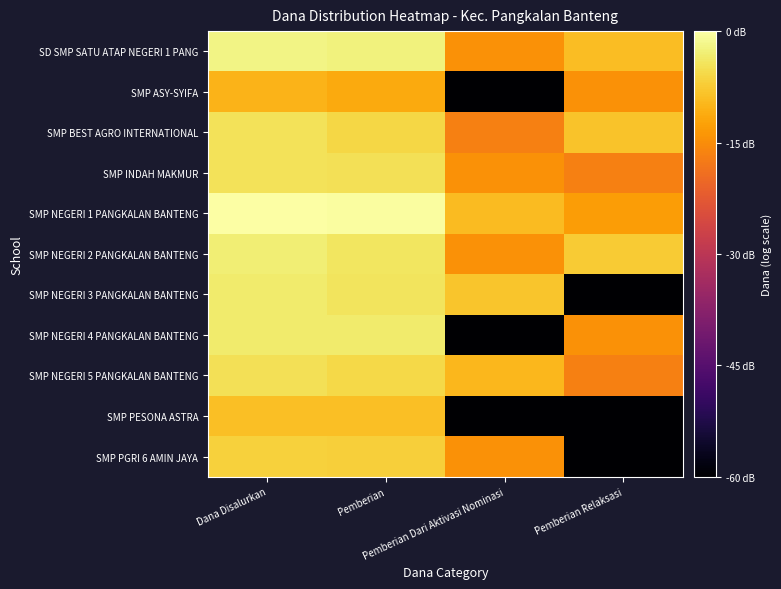

Reading left to right, transcribe all the data shown in this chart.

SD SMP SATU ATAP NEGERI 1 PANG: Dana Disalurkan=17.3	Pemberian=17.1	Pemberian Dari Aktivasi Nominasi=13.5	Pemberian Relaksasi=15.1
SMP ASY-SYIFA: Dana Disalurkan=14.8	Pemberian=14.4	Pemberian Dari Aktivasi Nominasi=0.0	Pemberian Relaksasi=13.5
SMP BEST AGRO INTERNATIONAL: Dana Disalurkan=16.4	Pemberian=16.0	Pemberian Dari Aktivasi Nominasi=12.8	Pemberian Relaksasi=15.3
SMP INDAH MAKMUR: Dana Disalurkan=16.5	Pemberian=16.4	Pemberian Dari Aktivasi Nominasi=13.5	Pemberian Relaksasi=12.8
SMP NEGERI 1 PANGKALAN BANTENG: Dana Disalurkan=17.8	Pemberian=17.7	Pemberian Dari Aktivasi Nominasi=15.0	Pemberian Relaksasi=13.9
SMP NEGERI 2 PANGKALAN BANTENG: Dana Disalurkan=17.0	Pemberian=16.6	Pemberian Dari Aktivasi Nominasi=13.5	Pemberian Relaksasi=15.6
SMP NEGERI 3 PANGKALAN BANTENG: Dana Disalurkan=16.8	Pemberian=16.5	Pemberian Dari Aktivasi Nominasi=15.4	Pemberian Relaksasi=0.0
SMP NEGERI 4 PANGKALAN BANTENG: Dana Disalurkan=16.8	Pemberian=16.8	Pemberian Dari Aktivasi Nominasi=0.0	Pemberian Relaksasi=13.5
SMP NEGERI 5 PANGKALAN BANTENG: Dana Disalurkan=16.4	Pemberian=16.1	Pemberian Dari Aktivasi Nominasi=14.9	Pemberian Relaksasi=12.8
SMP PESONA ASTRA: Dana Disalurkan=15.2	Pemberian=15.2	Pemberian Dari Aktivasi Nominasi=0.0	Pemberian Relaksasi=0.0
SMP PGRI 6 AMIN JAYA: Dana Disalurkan=15.8	Pemberian=15.7	Pemberian Dari Aktivasi Nominasi=13.5	Pemberian Relaksasi=0.0